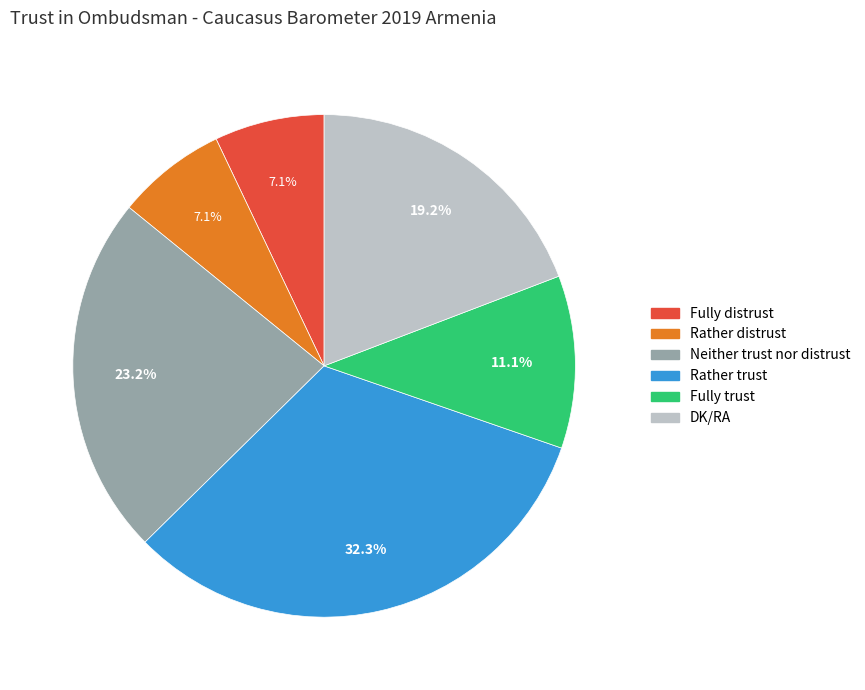

To the nearest percent, what is the difference between the Neither trust nor distrust and Fully trust slice percentages?

12%